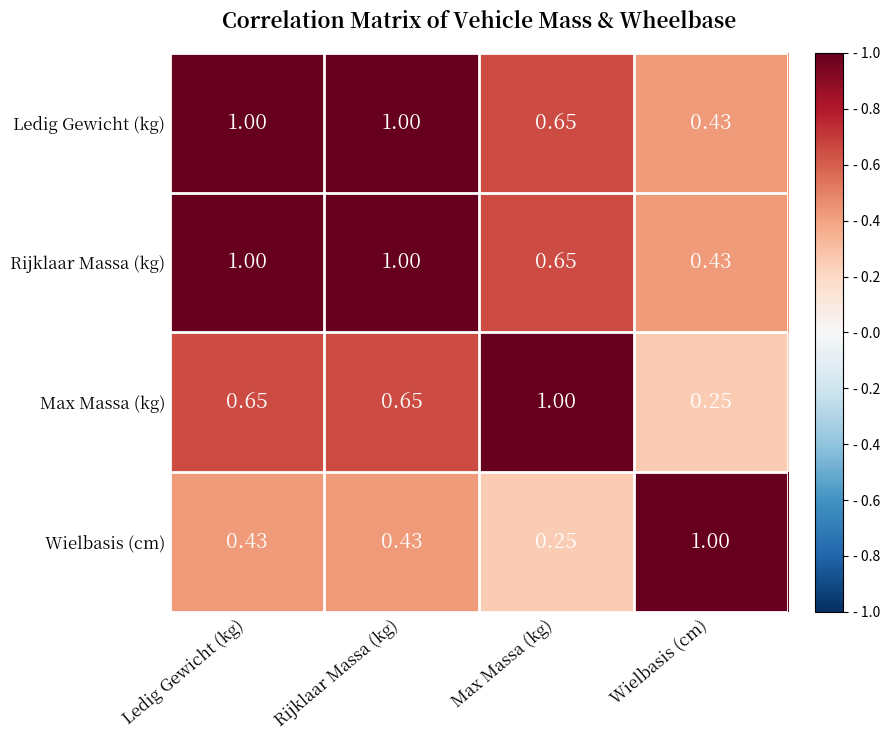

Where is Max Massa (kg) nearest to the value 0?

Wielbasis (cm)